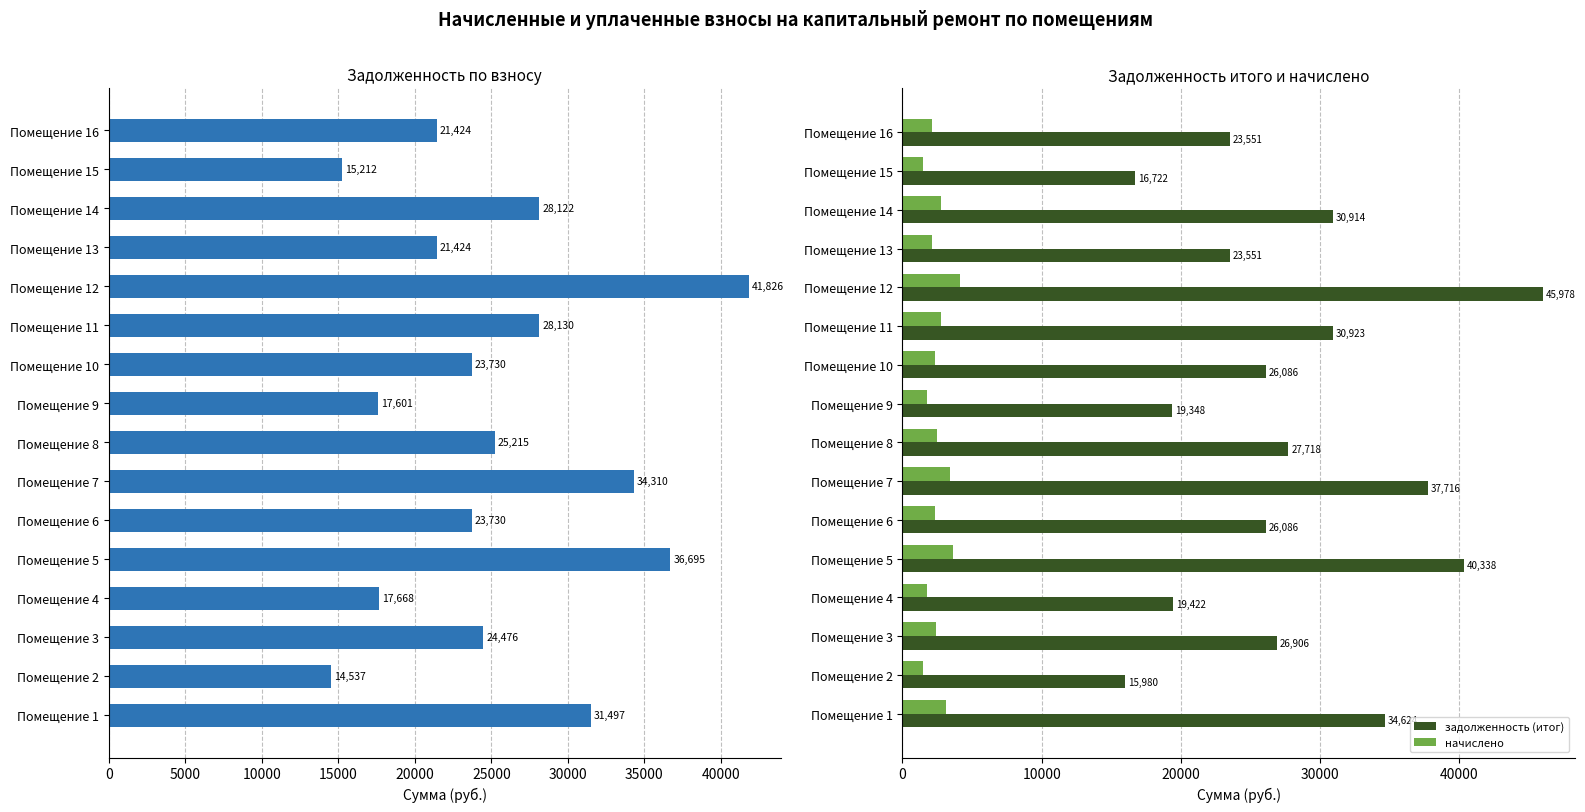

What is the highest value of the задолженность (итог) series?

45977.8